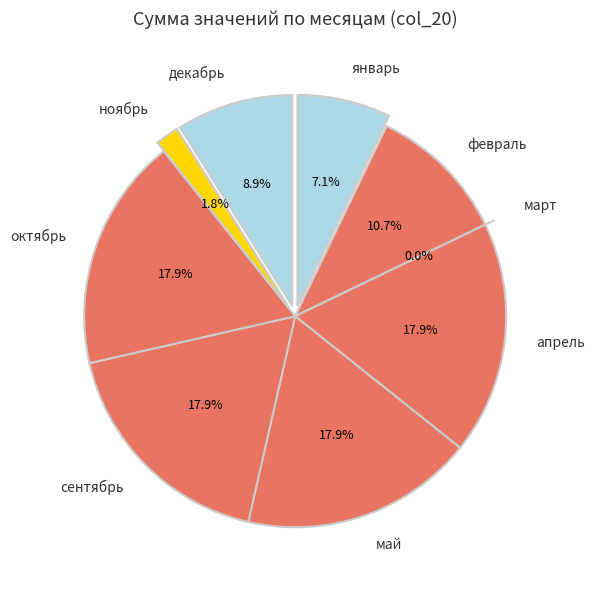

Does сентябрь account for over 50% of the chart?

No